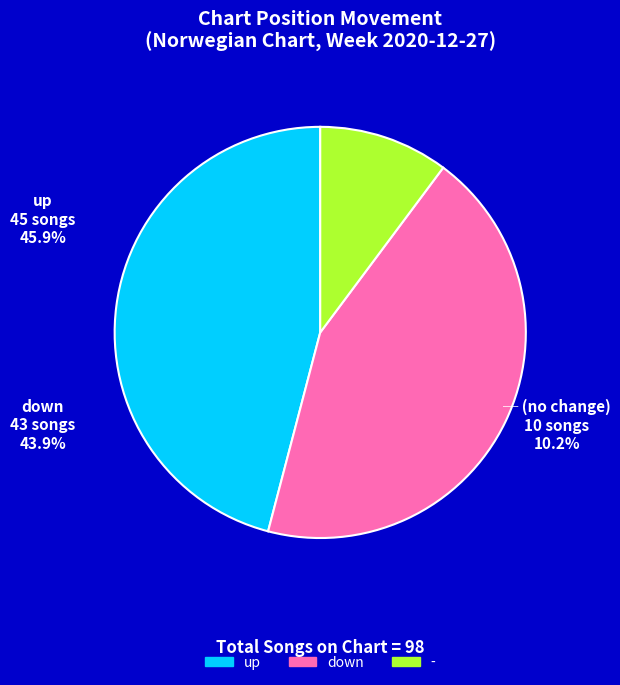

Which slice is the smallest?

-